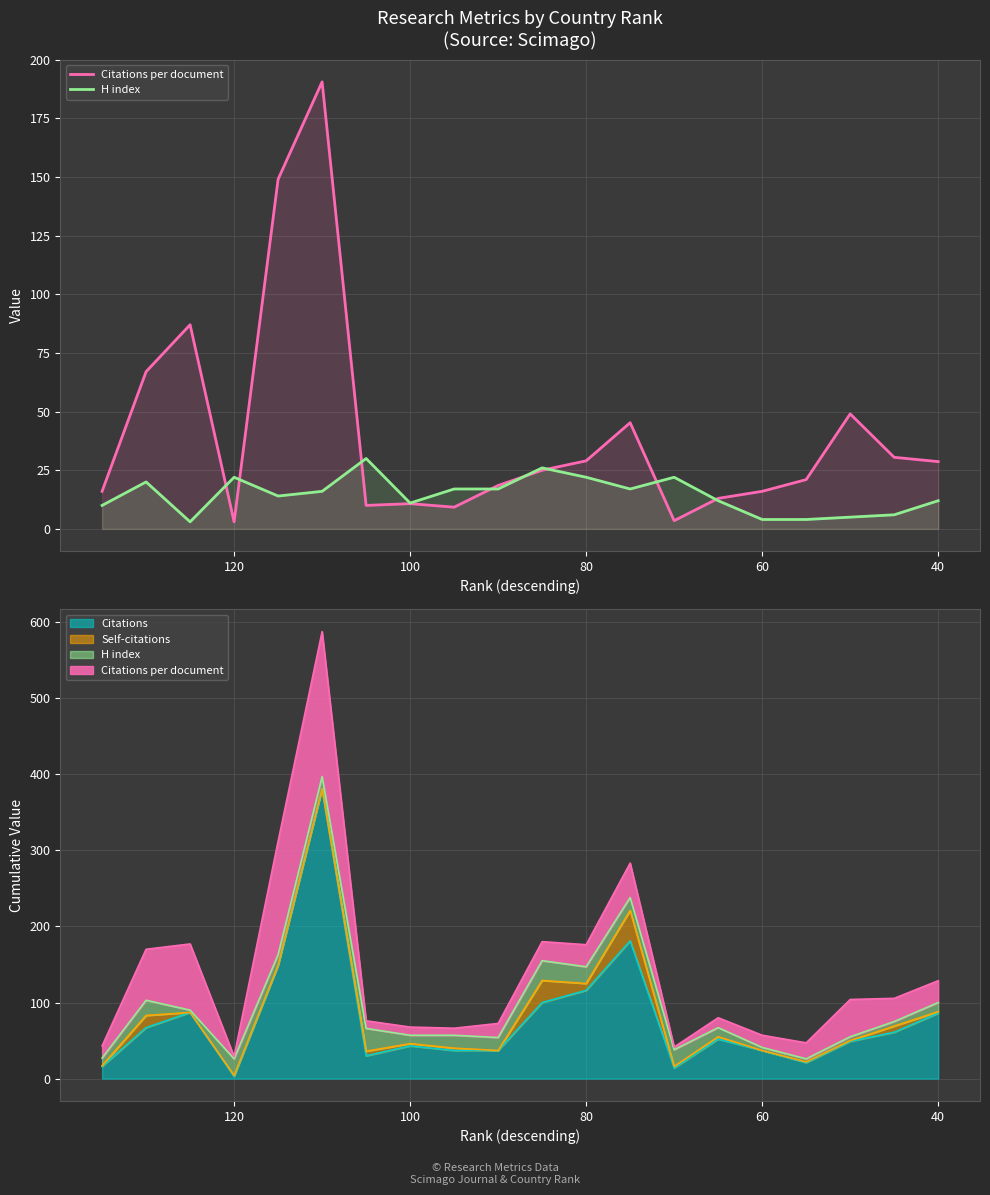

What is the difference between the maximum and second lowest values in the H index series?

26.0